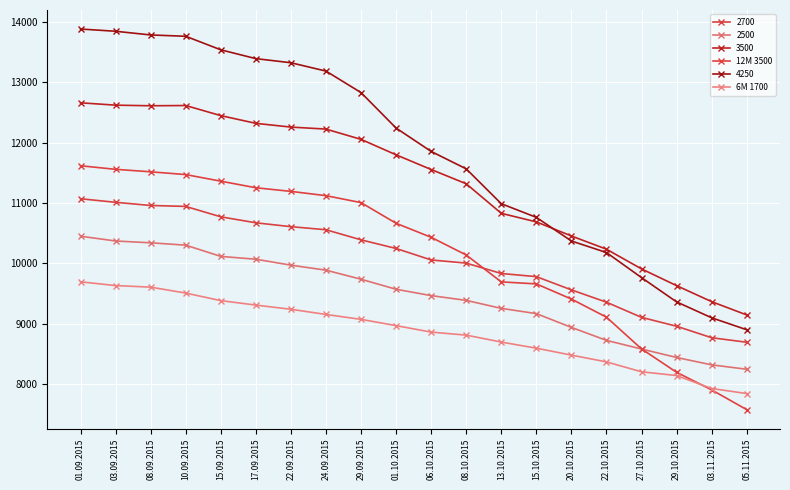

Where is 12M 3500 nearest to the value 9598?

15.10.2015